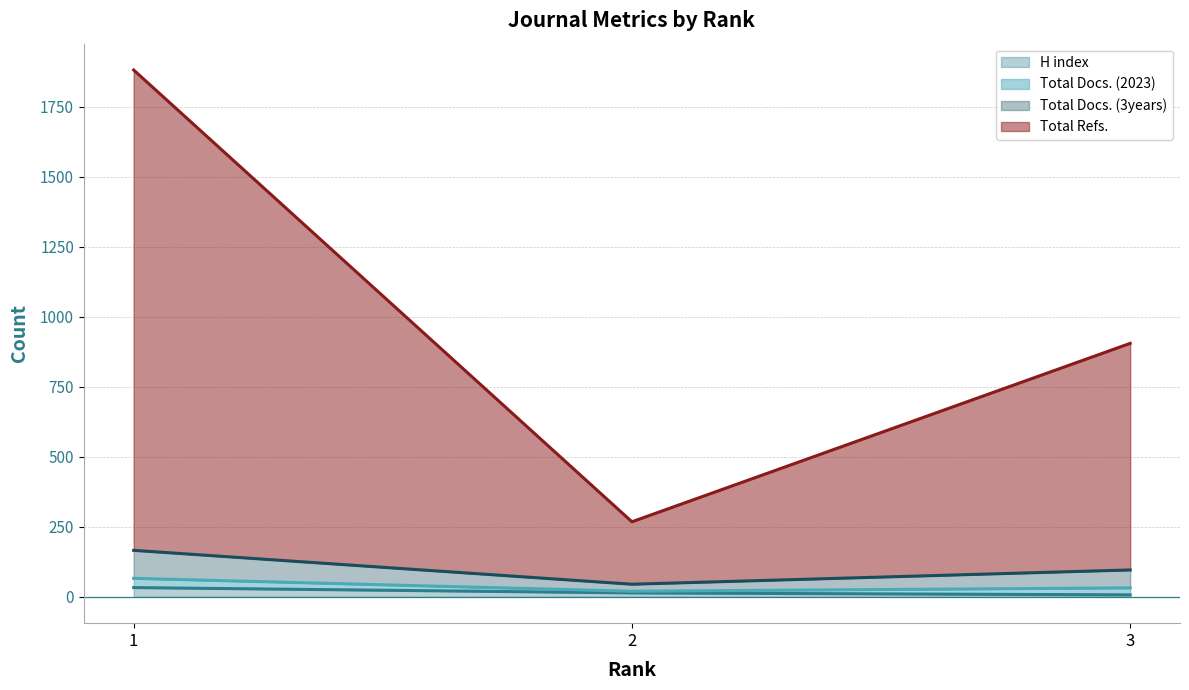

How many values in the Total Refs. (line) series exceed 905?

1